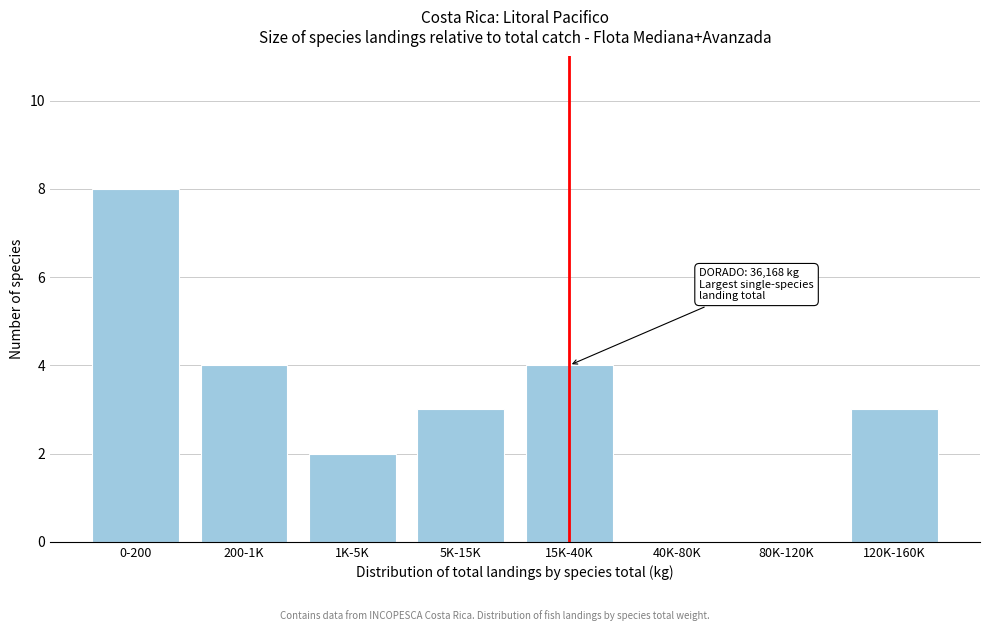

Reading left to right, extract all data points from this chart.

0-200=8	200-1K=4	1K-5K=2	5K-15K=3	15K-40K=4	40K-80K=0	80K-120K=0	120K-160K=3